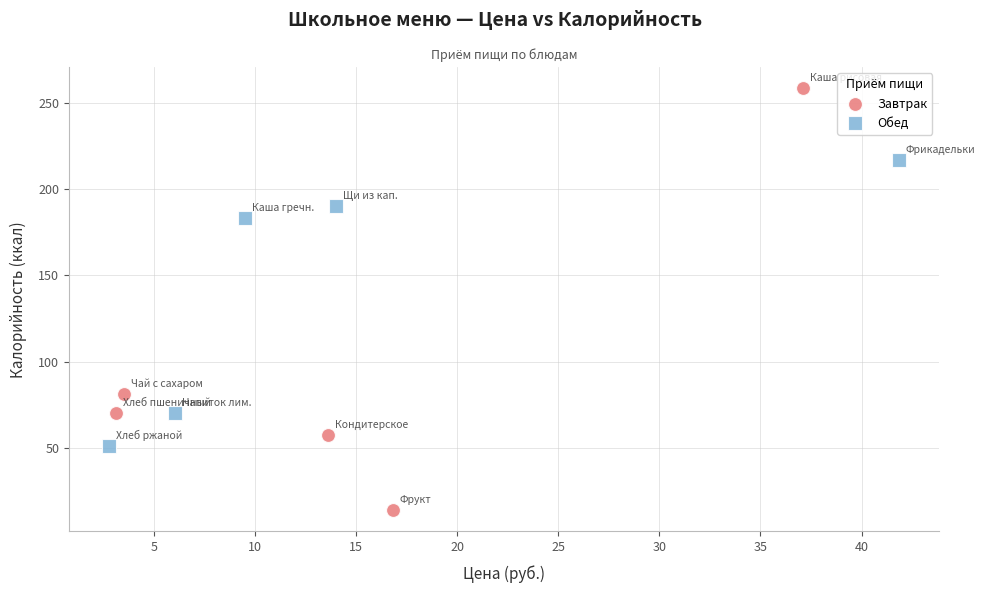

Which series reaches the minimum Y coordinate?

Завтрак